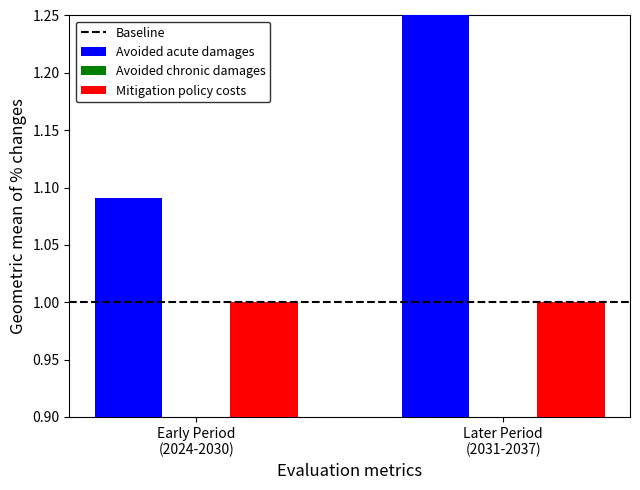

At how many categories does at least one series exceed 1?

2